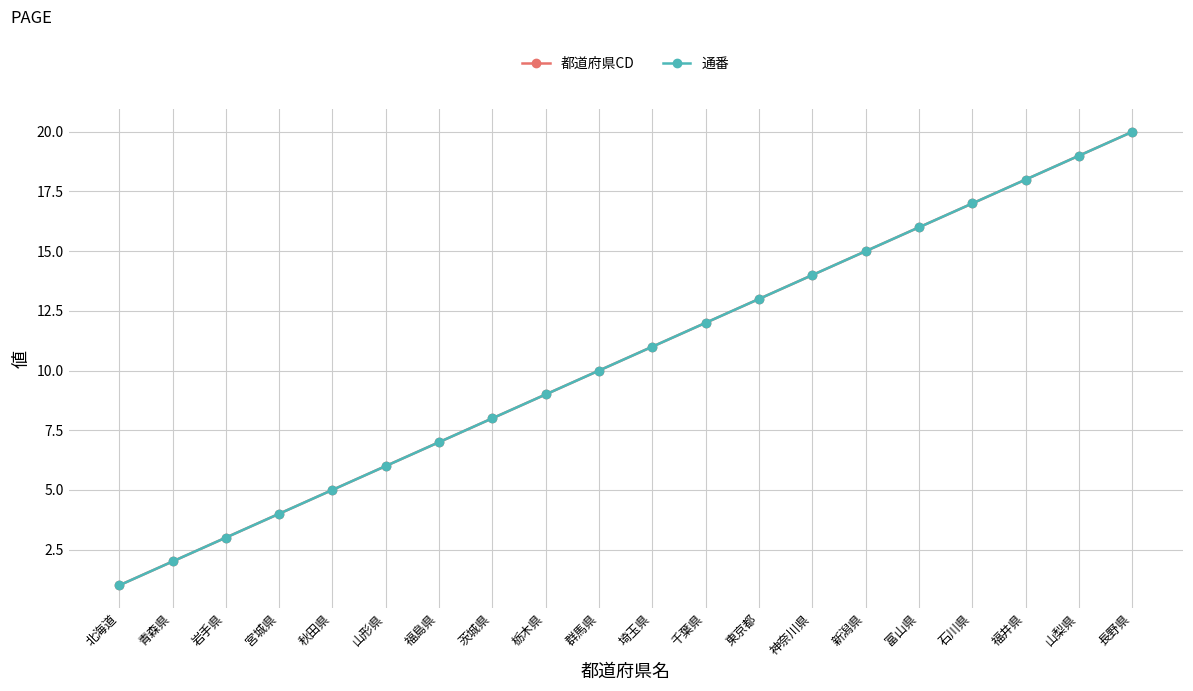

Which series has the largest range (max minus min)?

都道府県CD